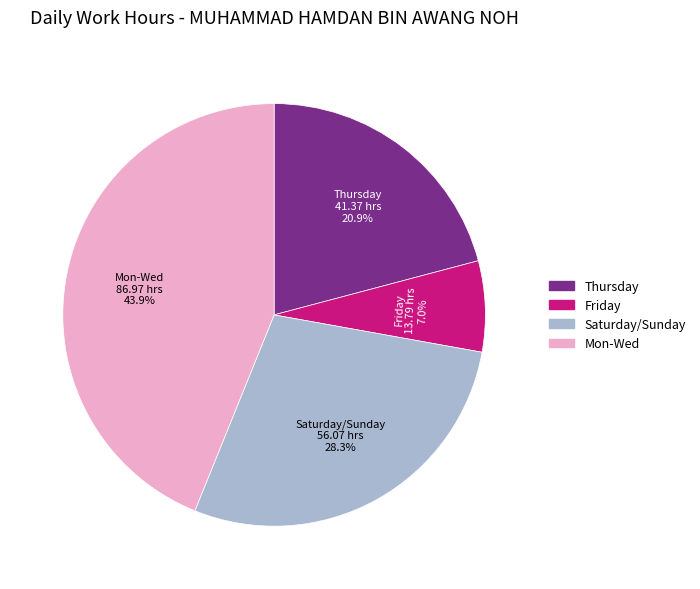

Rank the categories by value from highest to lowest.

Mon-Wed, Saturday/Sunday, Thursday, Friday